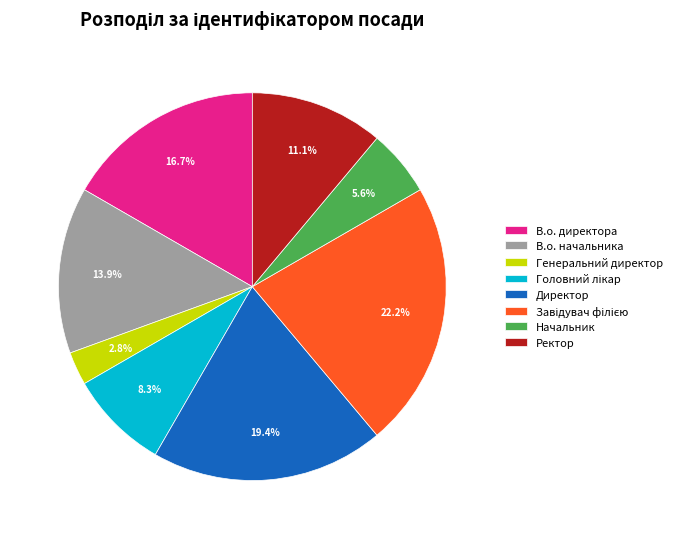

Which slice is the smallest?

Генеральний директор